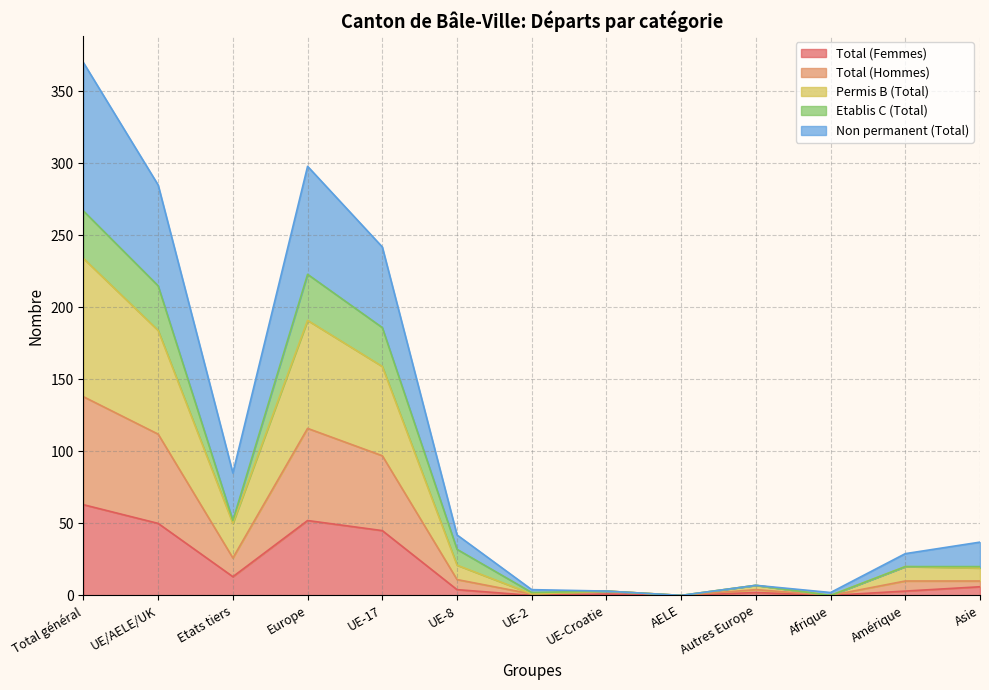

At AELE, list the series in order from largest to smallest.

Total (Femmes), Total (Hommes), Permis B (Total), Non permanent (Total)